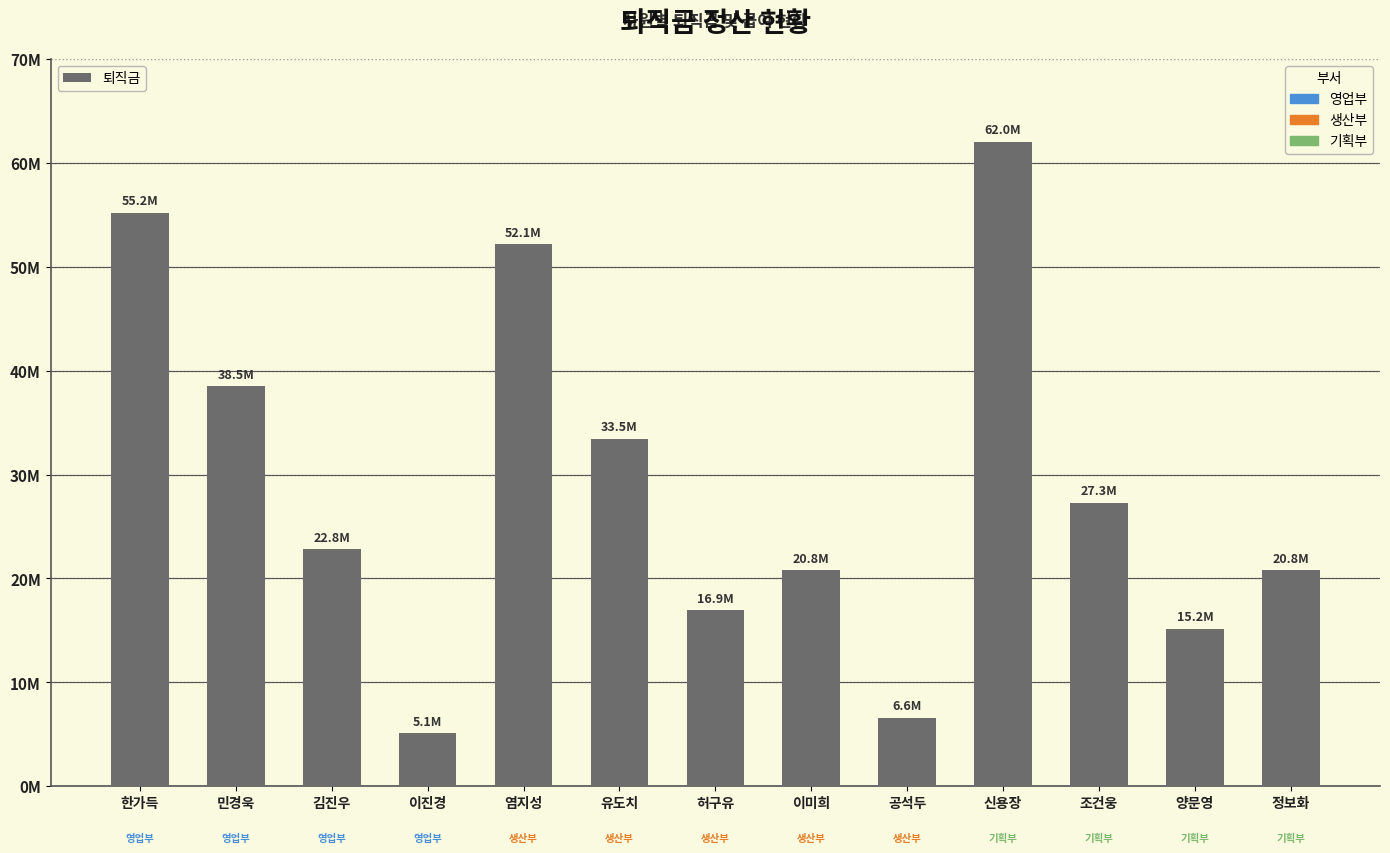

Reading left to right, what are all the values shown in this chart?

한가득=55200000	민경욱=38500000	김진우=22800000	이진경=5100000	염지성=52150000	유도치=33450000	허구유=16950000	이미희=20800000	공석두=6600000	신용장=62050000	조건웅=27300000	양문영=15150000	정보화=20800000